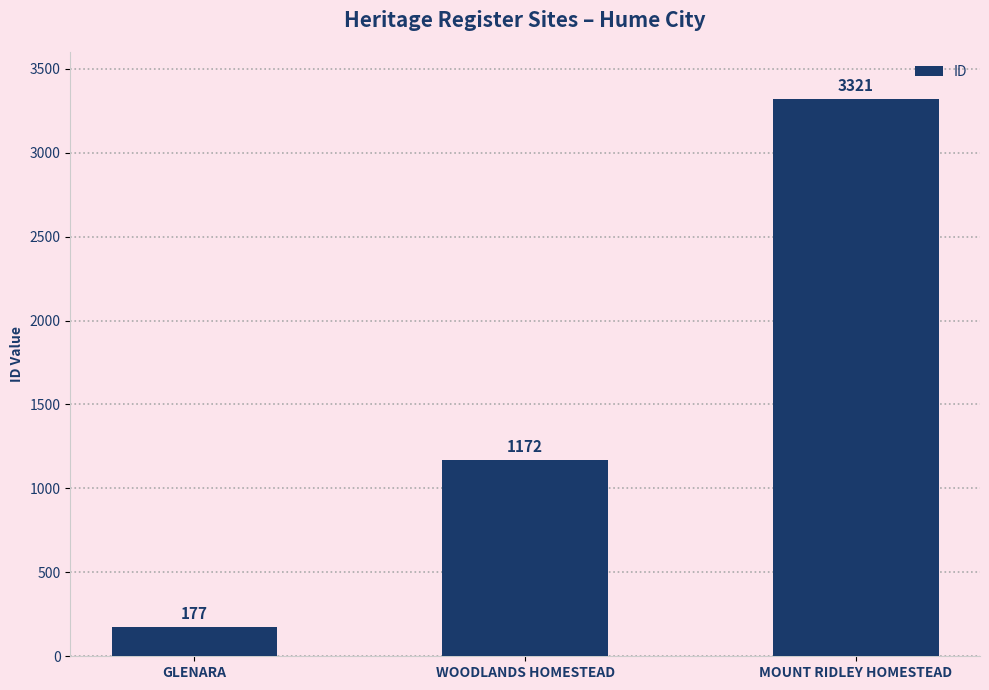

Which label corresponds to the largest value in the chart?

MOUNT RIDLEY HOMESTEAD